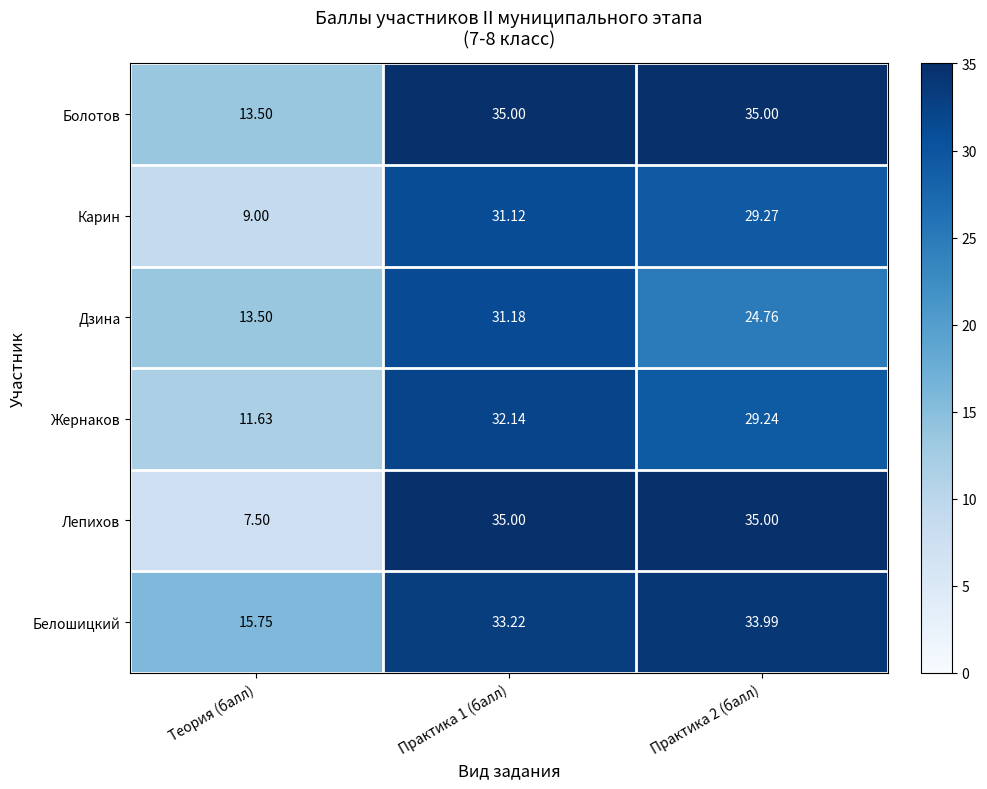

Is the value of Болотов at Практика 2 (балл) greater than the value of Дзина at Практика 2 (балл)?

Yes